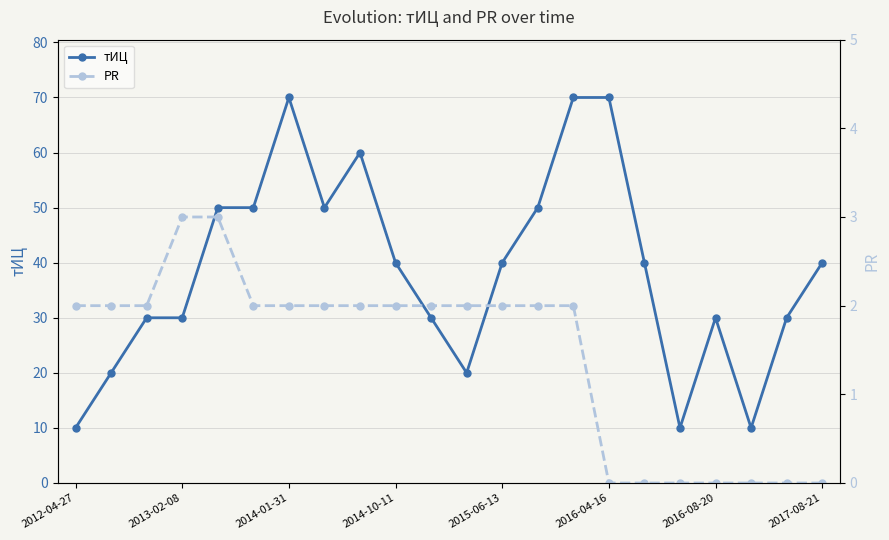

Is it true that тИЦ equals 73 at 2015-06-13?

False